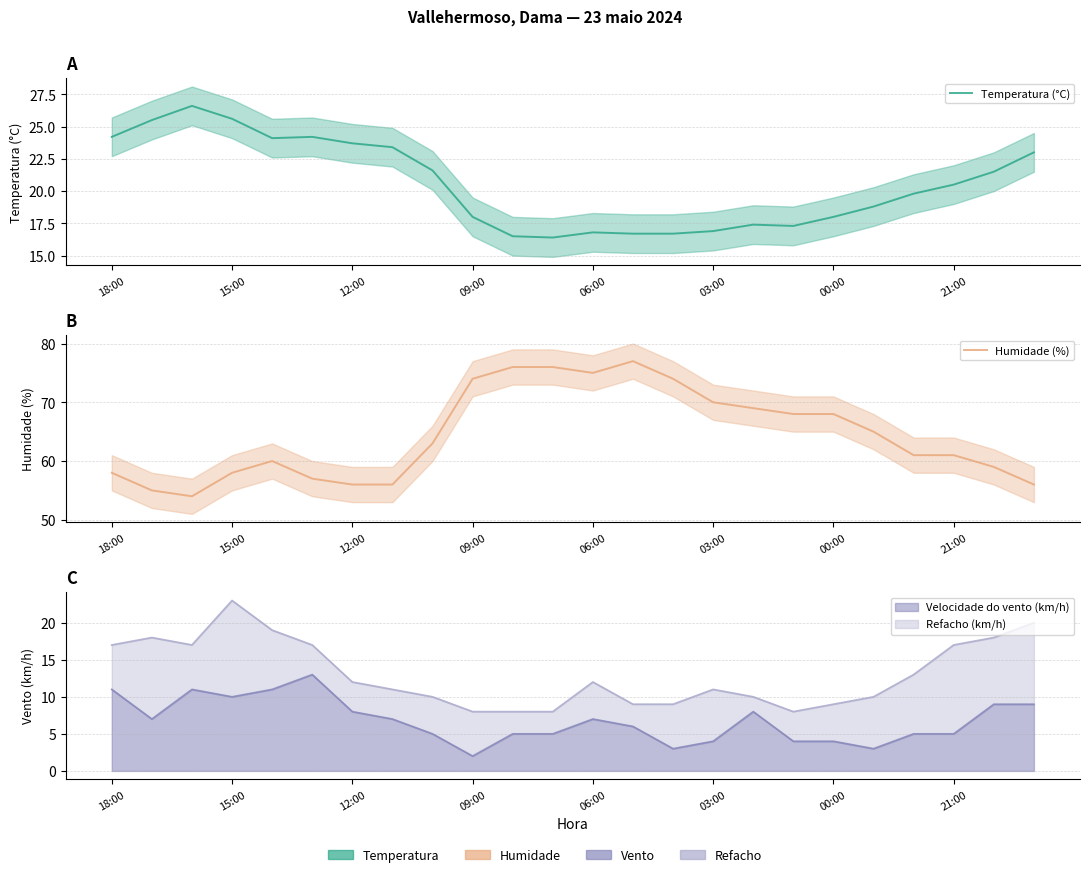

What is the sum of all Humidade (%) values?

1546.0